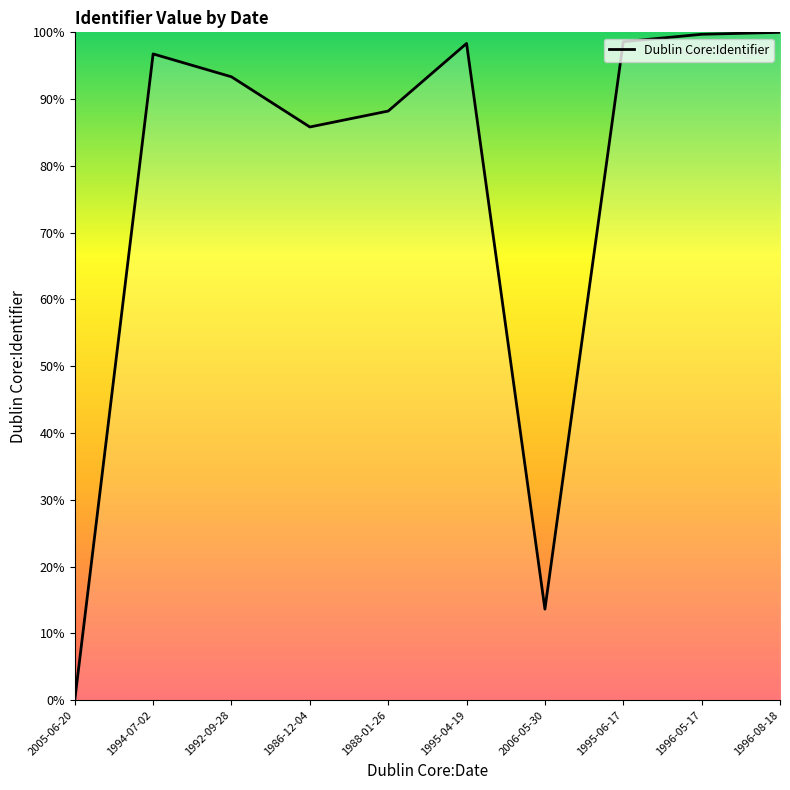

What is the difference between the maximum and minimum values?

100.0